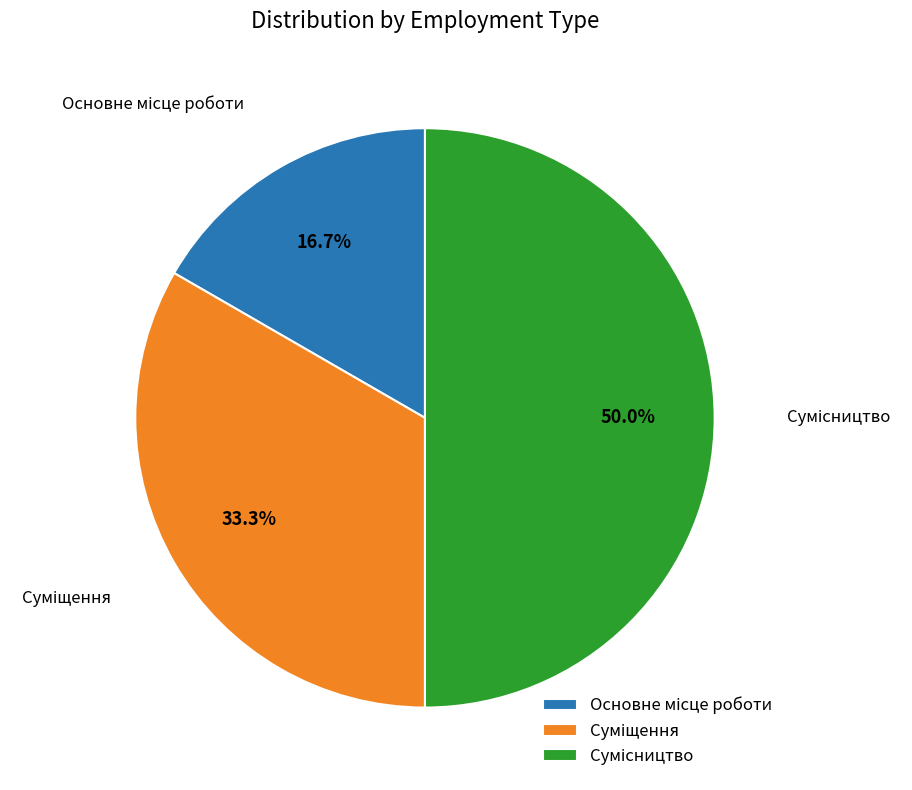

How many segments does this pie chart have?

3